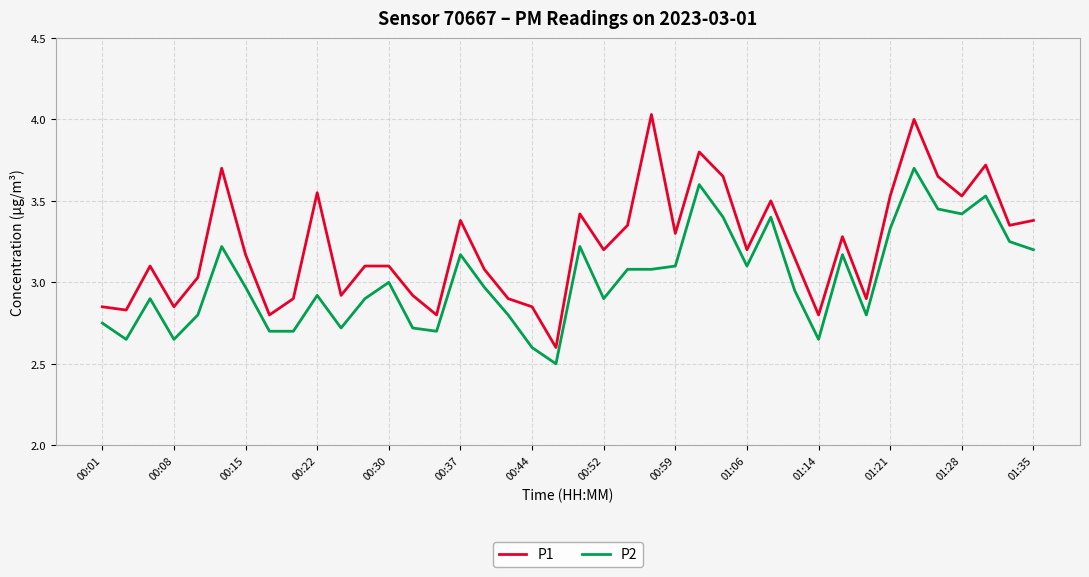

Rank the series by their average value, from lowest to highest.

P2, P1